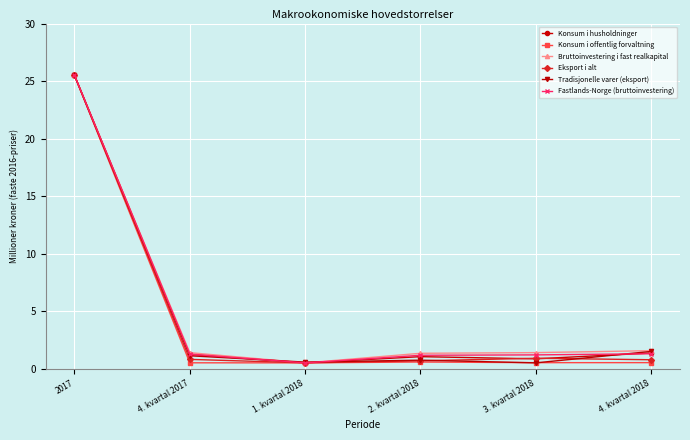

At which category is the sum across all series the highest?

2017